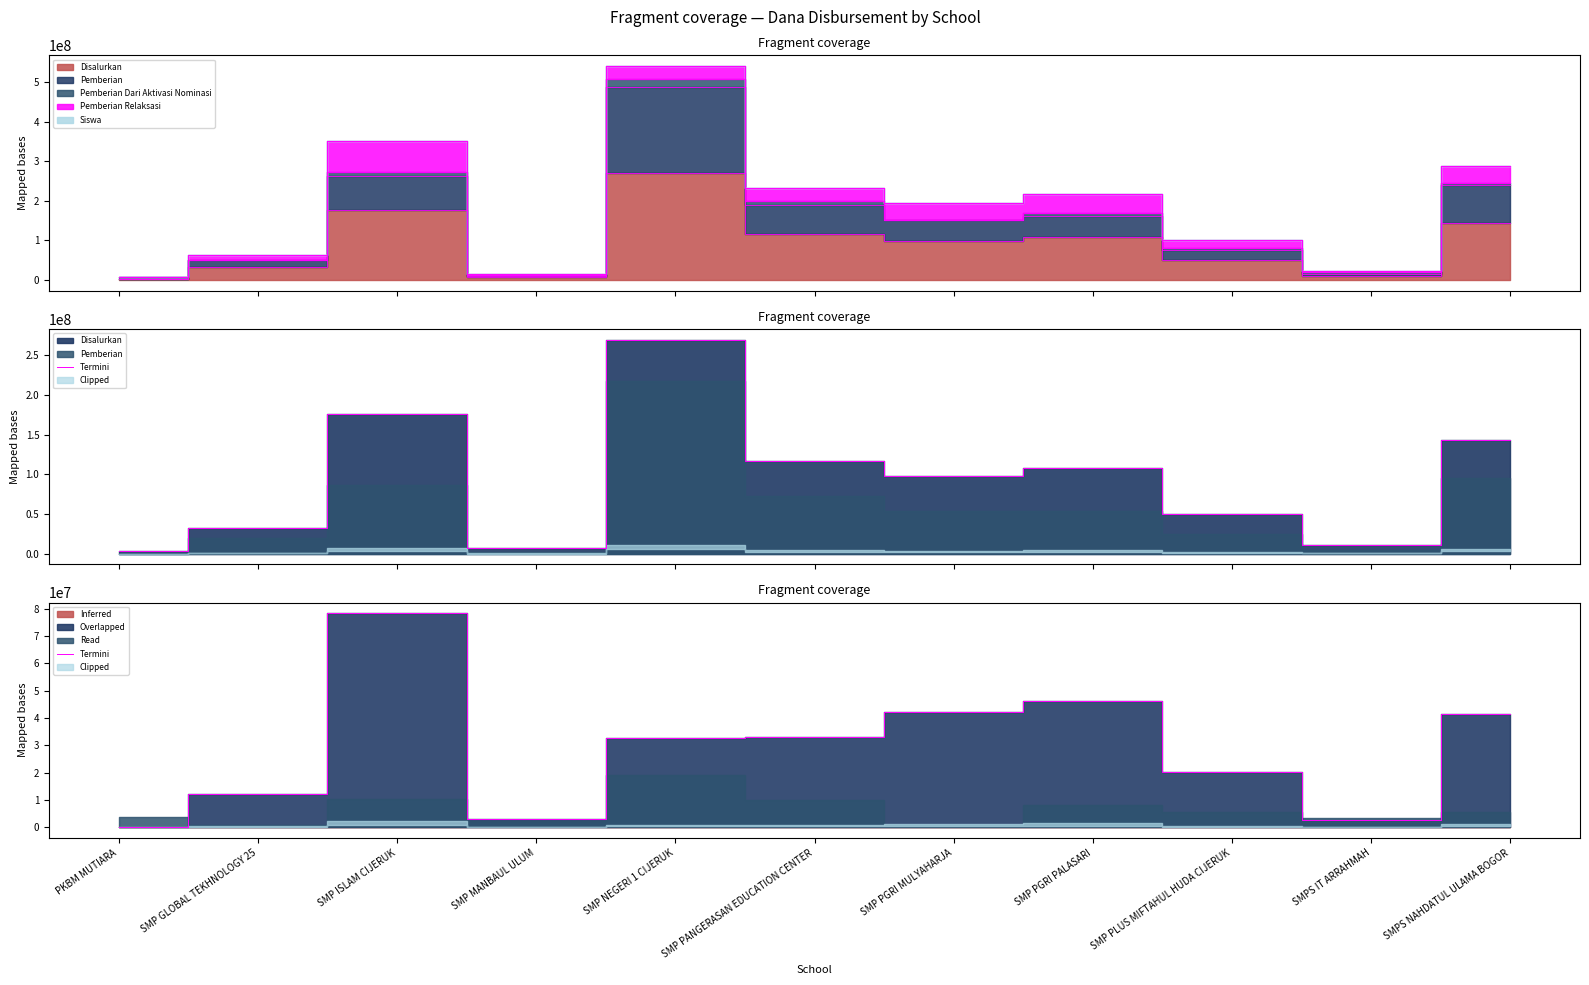

The value at SMP PGRI MULYAHARJA is 25151148. True or false?

False